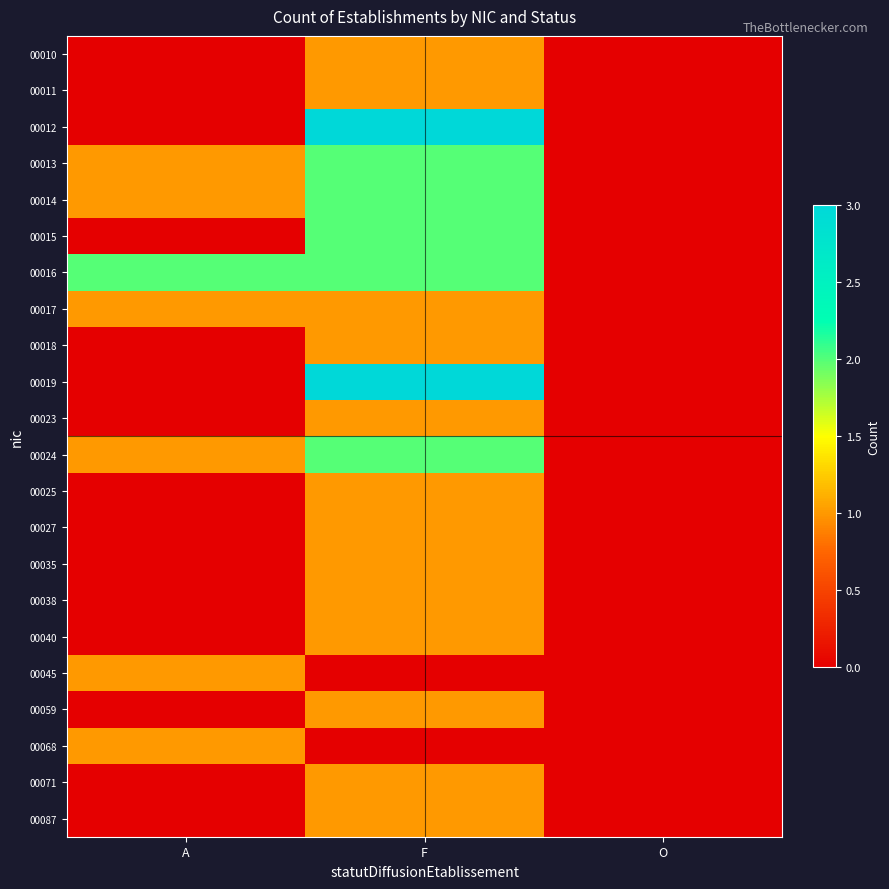

Reading right to left, extract all data points from this chart.

00010: O=0	F=1	A=0
00011: O=0	F=1	A=0
00012: O=0	F=3	A=0
00013: O=0	F=2	A=1
00014: O=0	F=2	A=1
00015: O=0	F=2	A=0
00016: O=0	F=2	A=2
00017: O=0	F=1	A=1
00018: O=0	F=1	A=0
00019: O=0	F=3	A=0
00023: O=0	F=1	A=0
00024: O=0	F=2	A=1
00025: O=0	F=1	A=0
00027: O=0	F=1	A=0
00035: O=0	F=1	A=0
00038: O=0	F=1	A=0
00040: O=0	F=1	A=0
00045: O=0	F=0	A=1
00059: O=0	F=1	A=0
00068: O=0	F=0	A=1
00071: O=0	F=1	A=0
00087: O=0	F=1	A=0